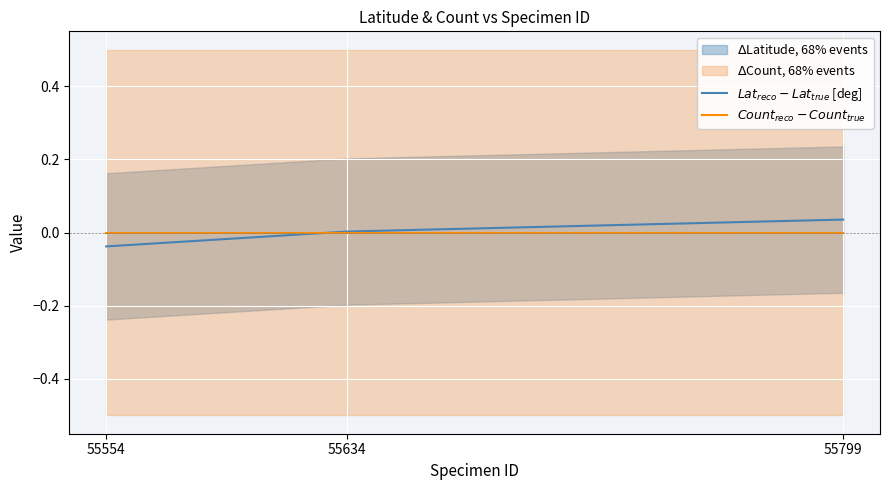

Which category has the highest value in the $Count_{reco} - Count_{true}$ series?

55554